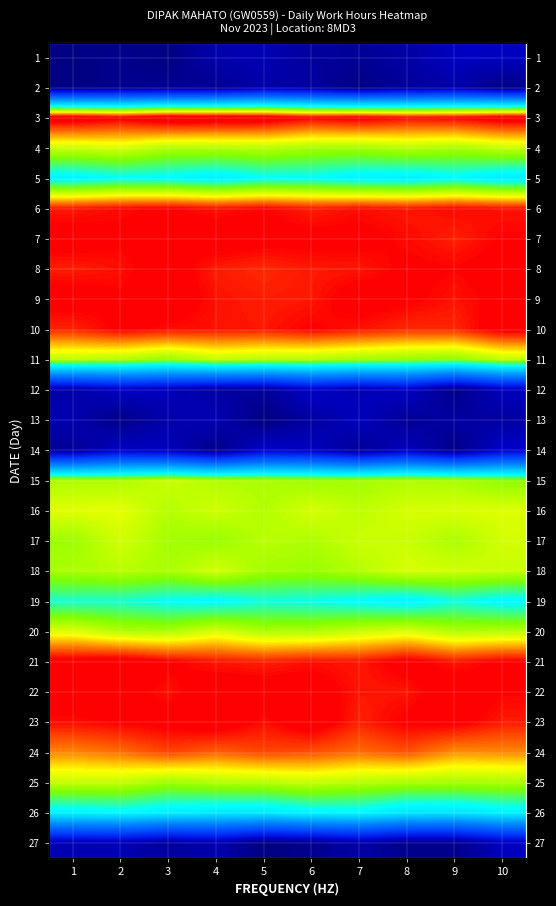

What is the sum of the 16 values at 6 and 5?

24.1